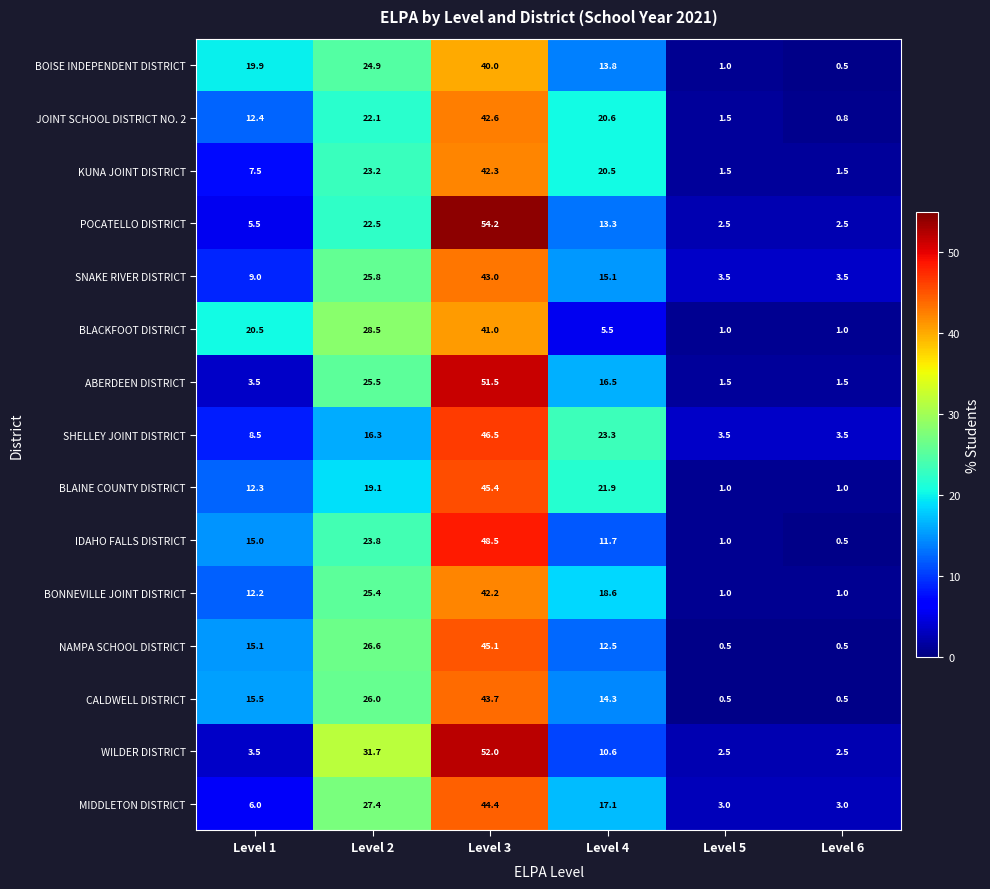

What is the total value across all series at Level 5?

25.5